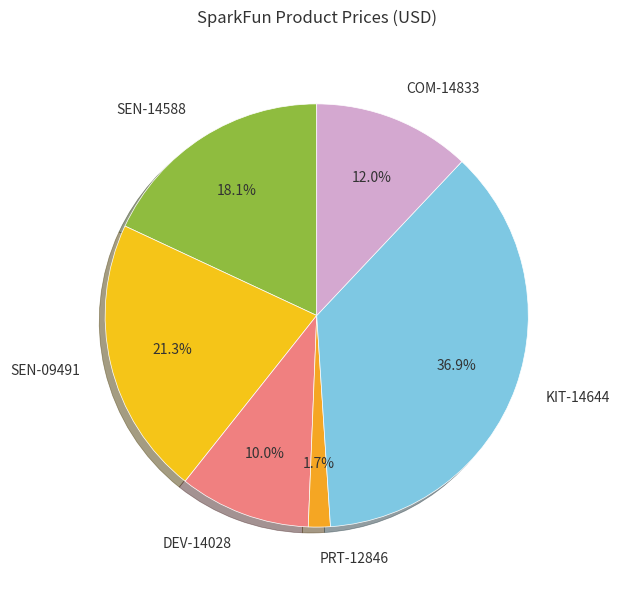

True or false: KIT-14644 accounts for 37% of the total.

True